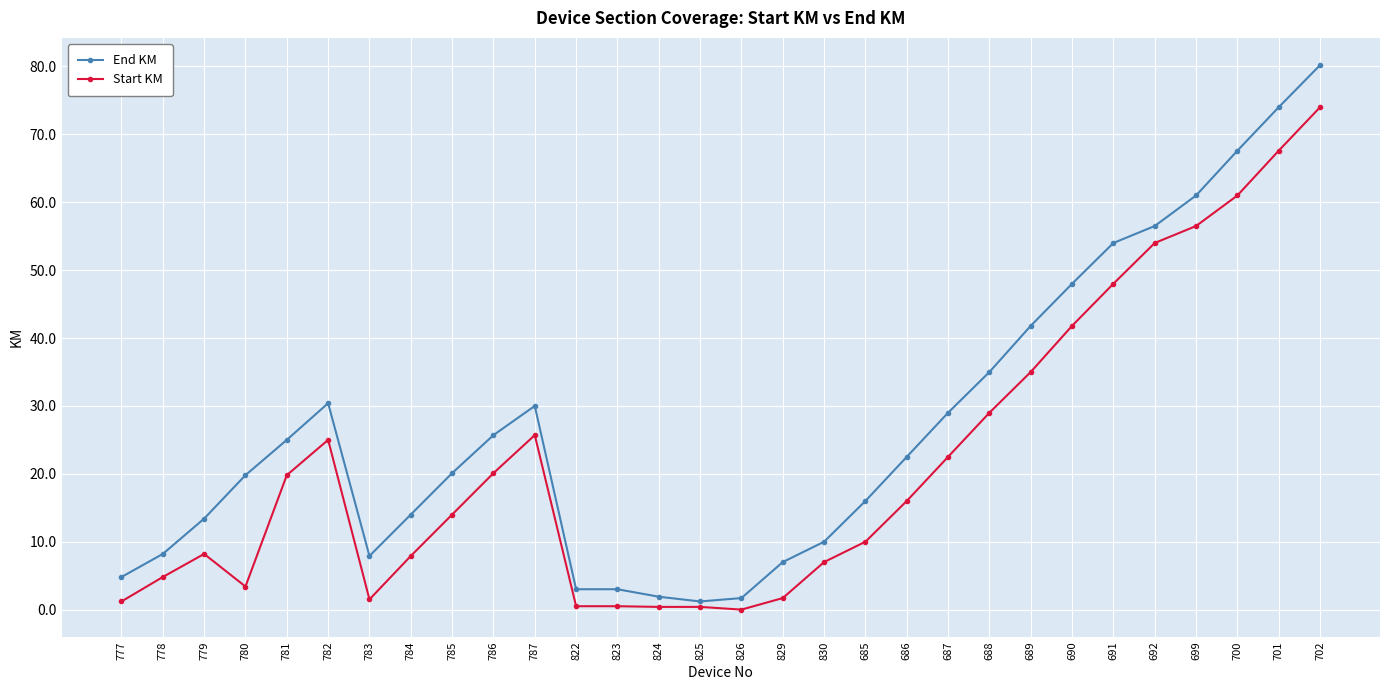

True or false: Start KM has more than 2 interior local peaks.

True